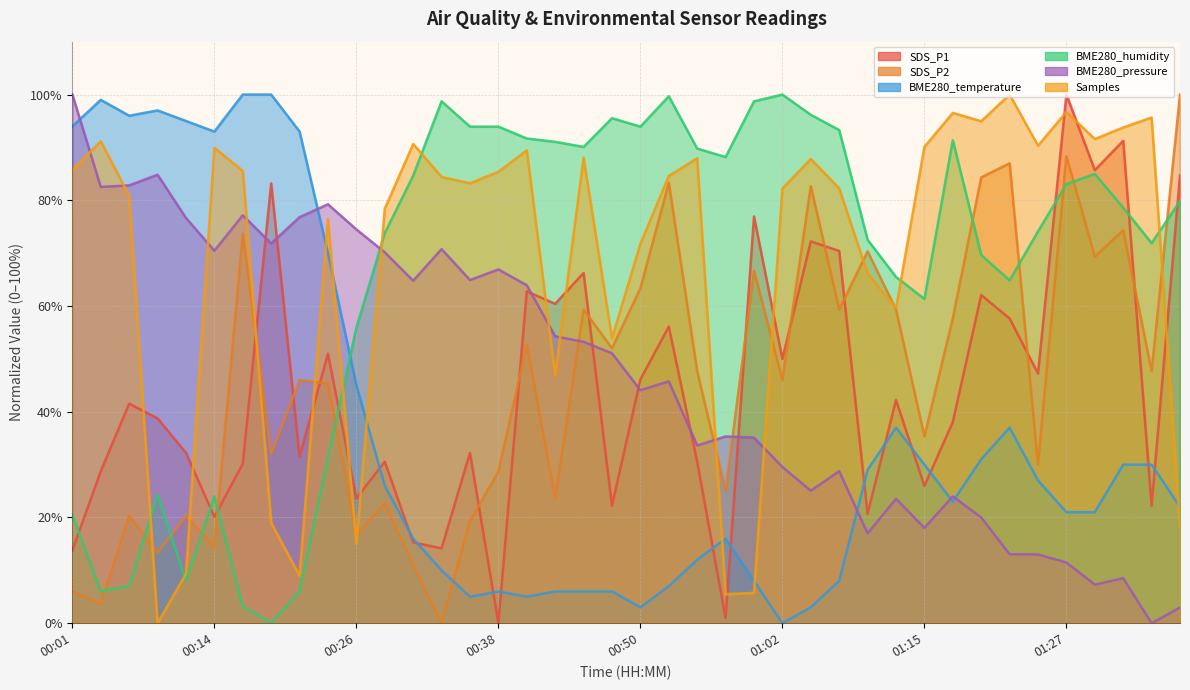

The BME280_pressure series shows 41.6 at 01:02. True or false?

False